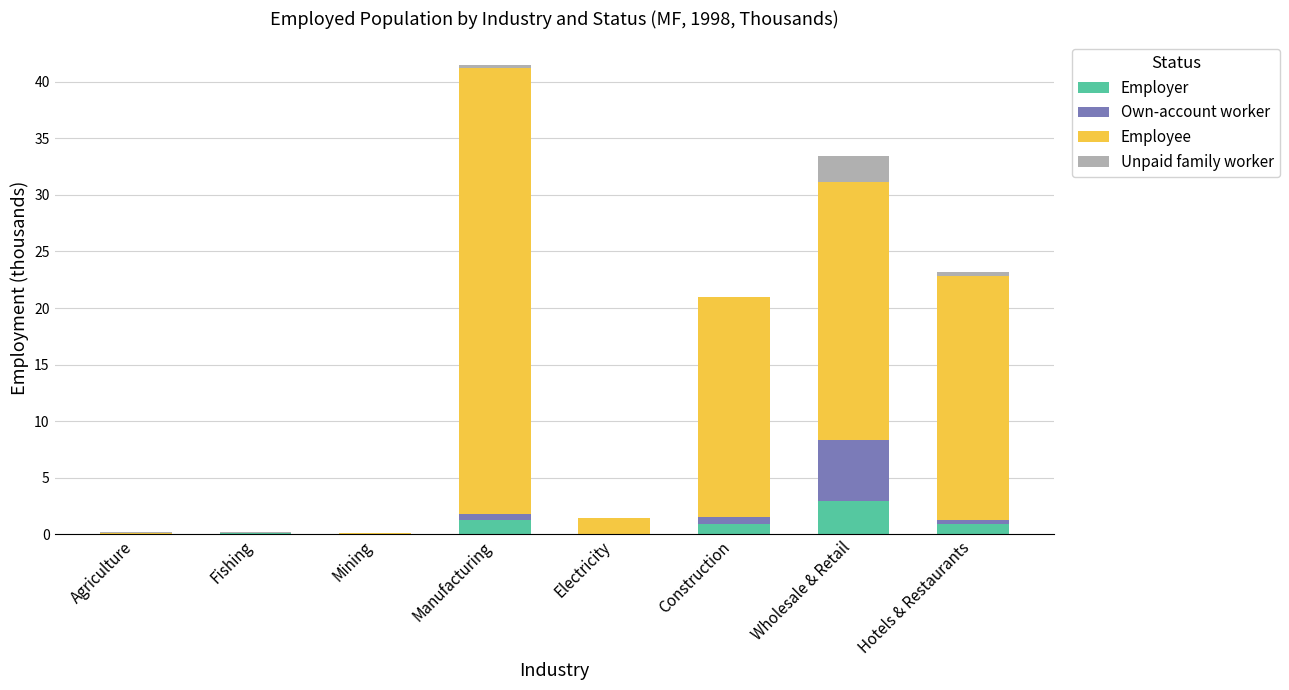

At which category is the sum across all series the highest?

Manufacturing